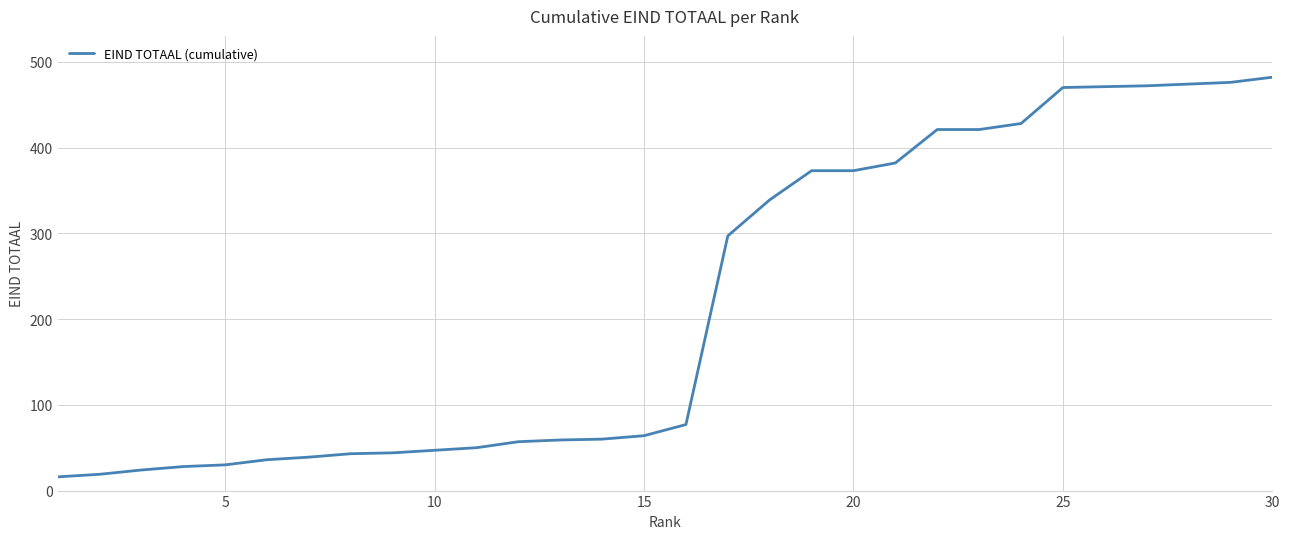

What is the difference between the maximum and minimum values?

466